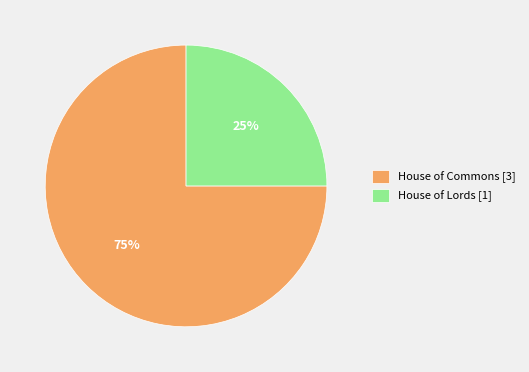

Which has a higher value, House of Commons [3] or House of Lords [1]?

House of Commons [3]